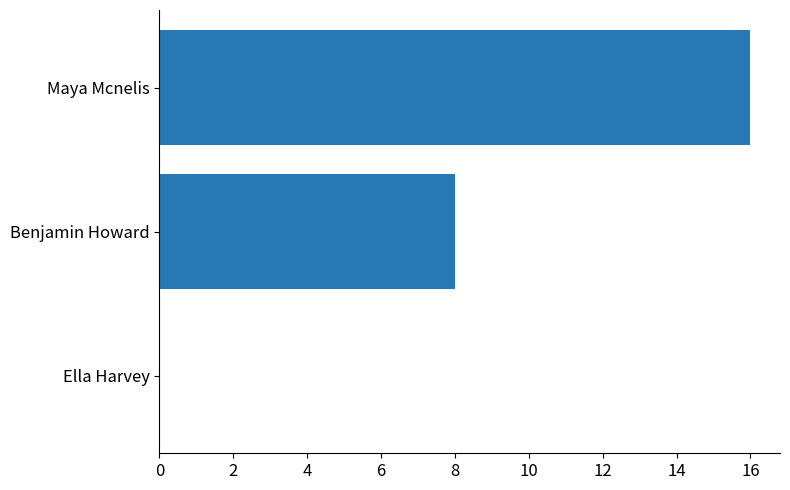

The value at Maya Mcnelis is 22. True or false?

False